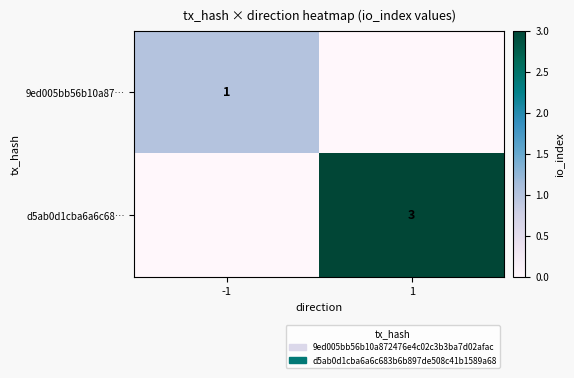

The d5ab0d1cba6a6c68… series shows 3 at 1. True or false?

True